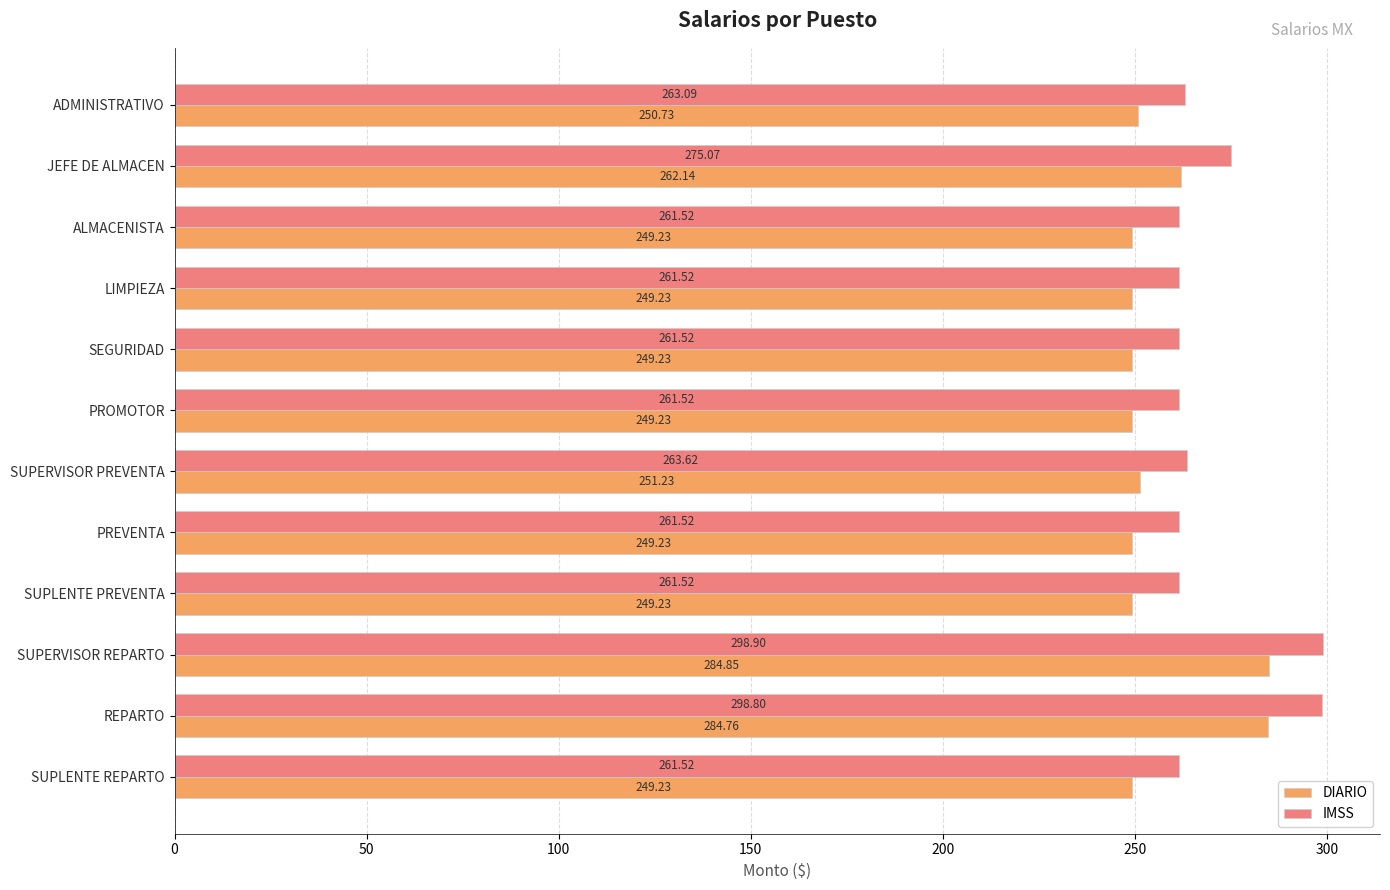

Which label corresponds to the largest value in the chart?

SUPERVISOR REPARTO